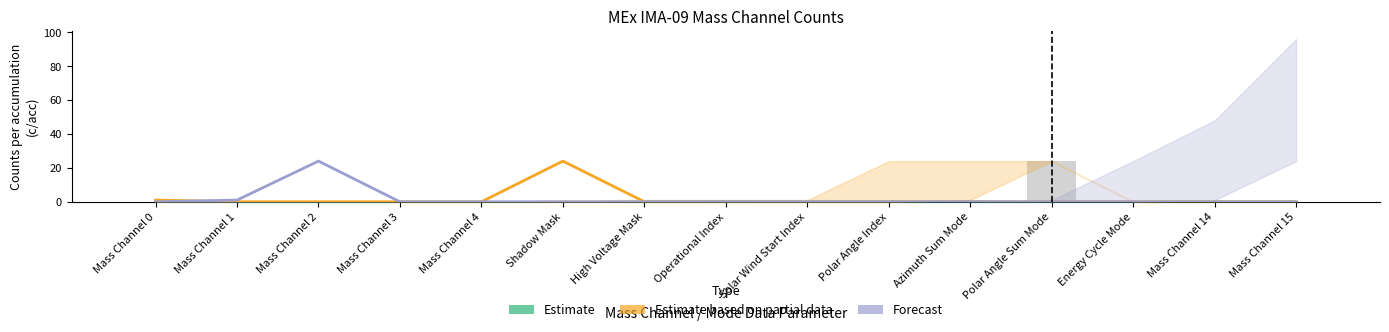

At Shadow Mask, list the series in order from smallest to largest.

Estimate, Forecast, Estimate based on partial data